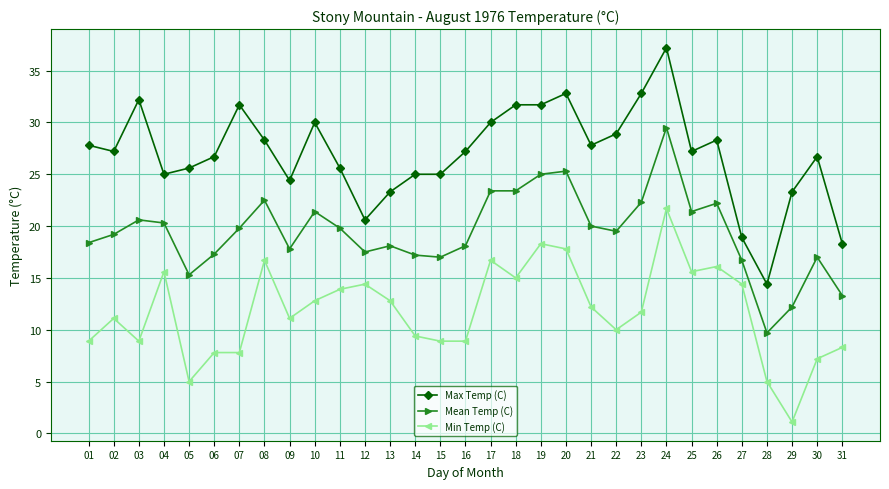

True or false: Mean Temp (C) and Max Temp (C) cross at least once.

False